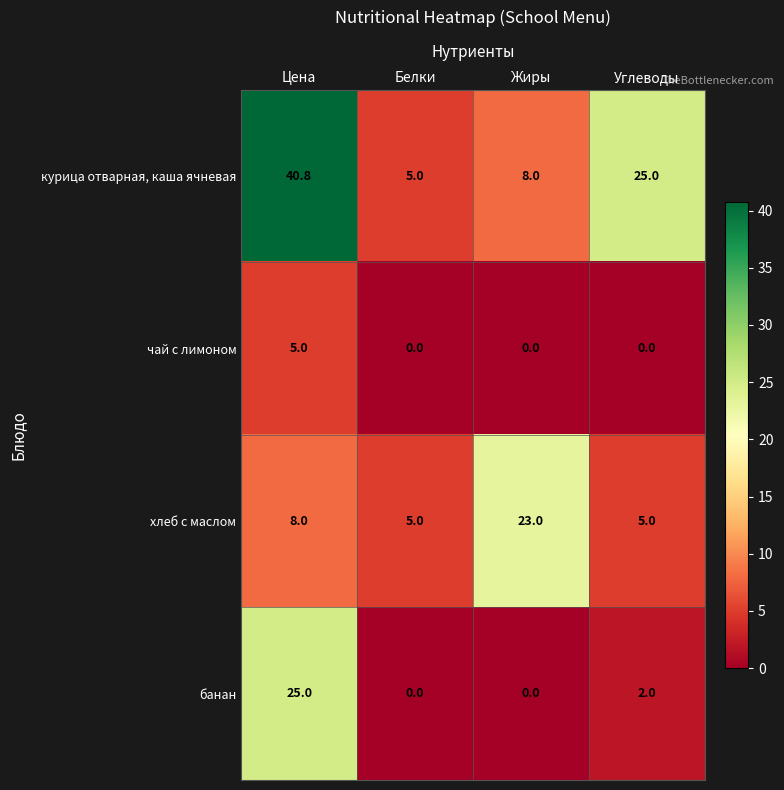

The хлеб с маслом series shows 6.6 at Белки. True or false?

False